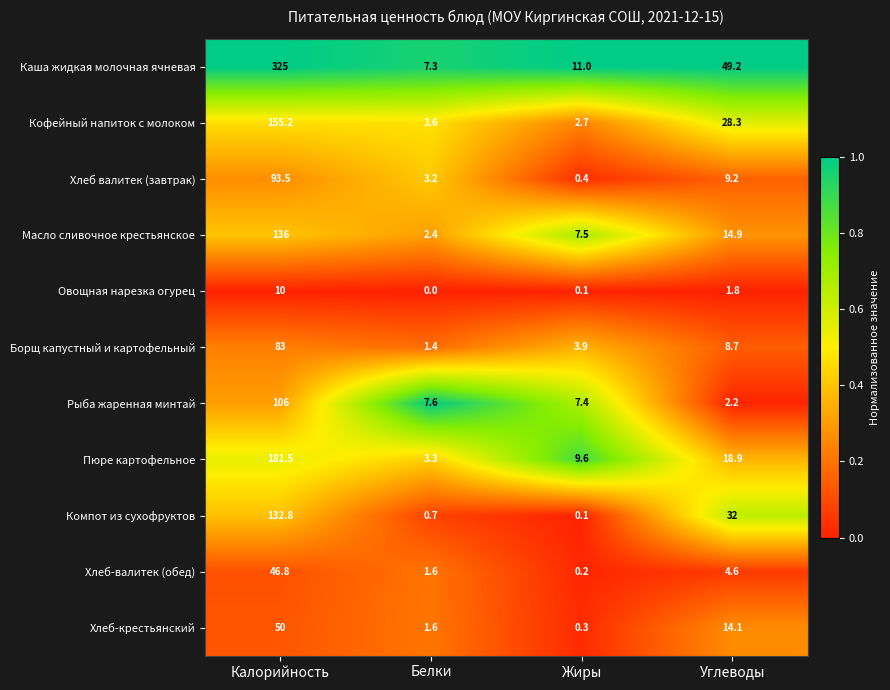

At which category is the sum across all series the highest?

Калорийность